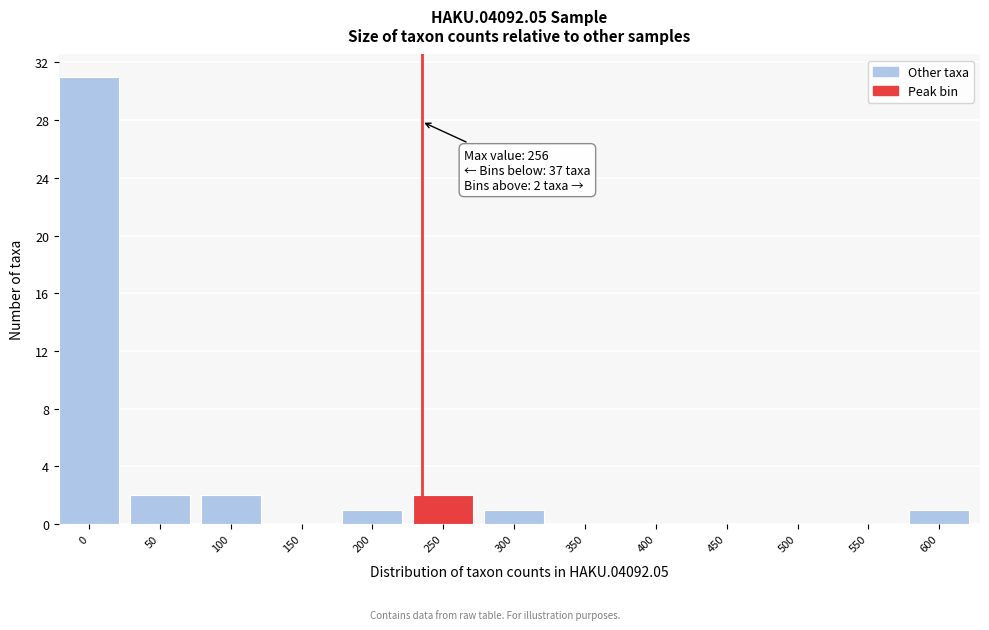

Reading left to right, what are all the values shown in this chart?

0=31	50=2	100=2	150=0	200=1	250=2	300=1	350=0	400=0	450=0	500=0	550=0	600=1